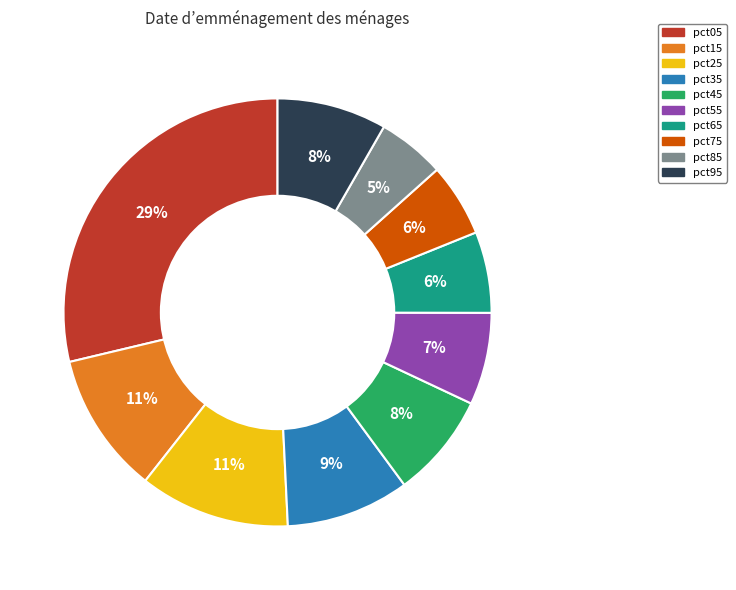

Is it true that pct55 is 7% of the pie?

True